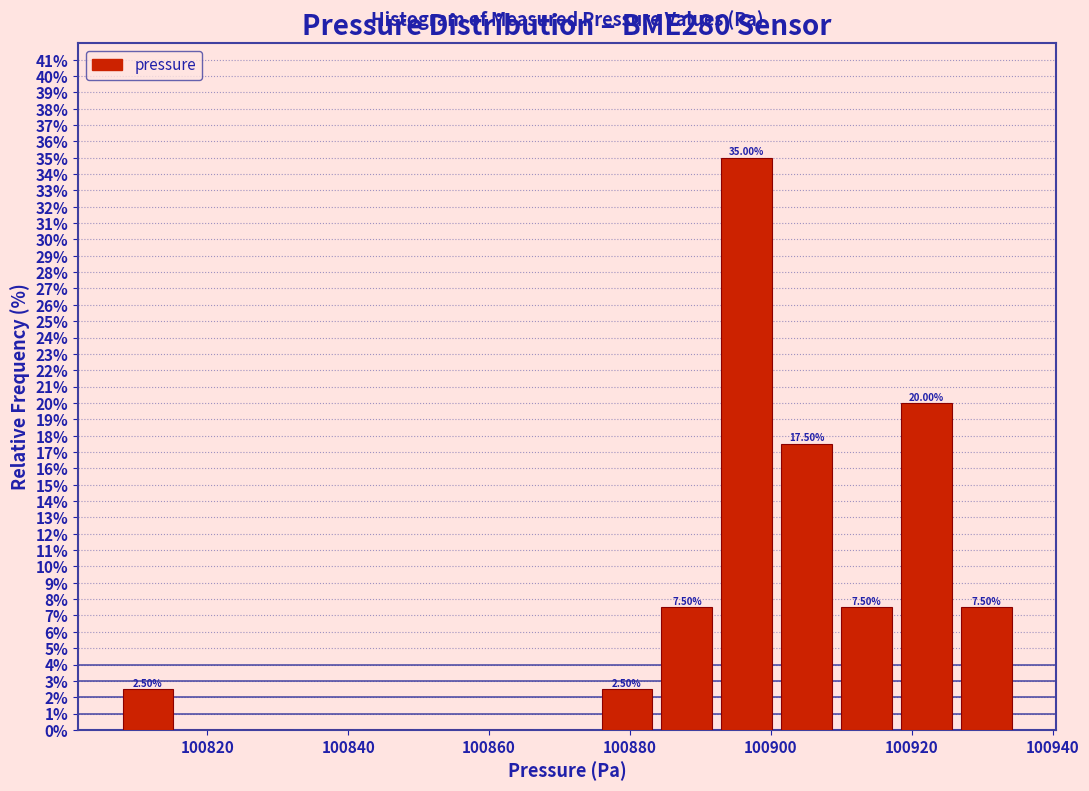

Which range on the x-axis has the tallest bar?

100892 to 100900